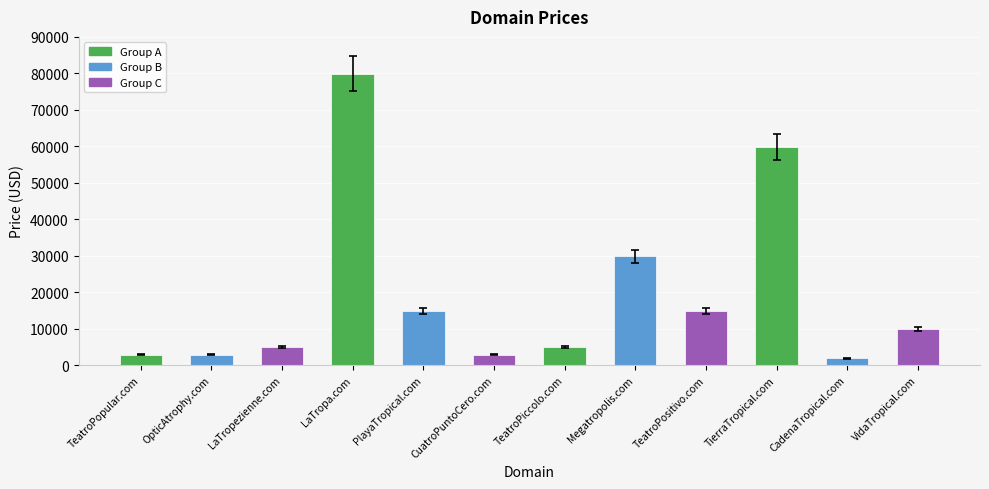

Reading left to right, what are all the values shown in this chart?

2888	2888	4888	79888	14888	2888	4888	29888	14888	59888	1888	9888